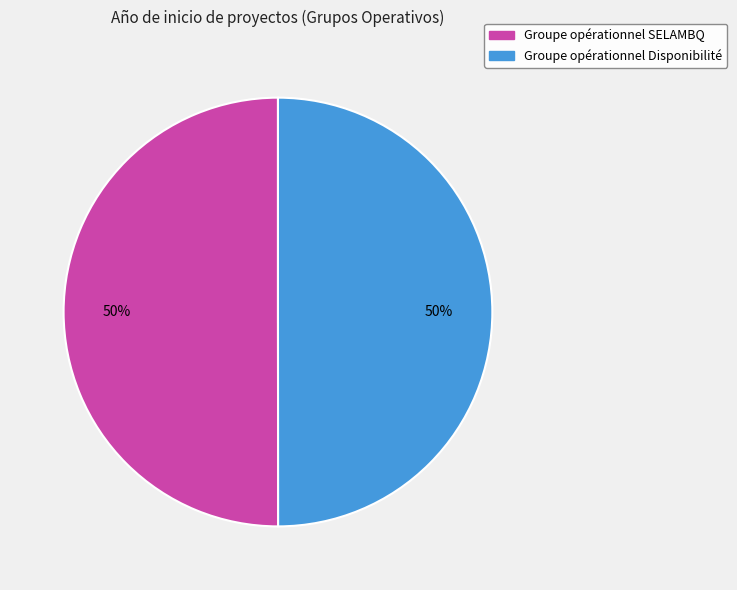

To the nearest percent, what is the average slice percentage?

50%